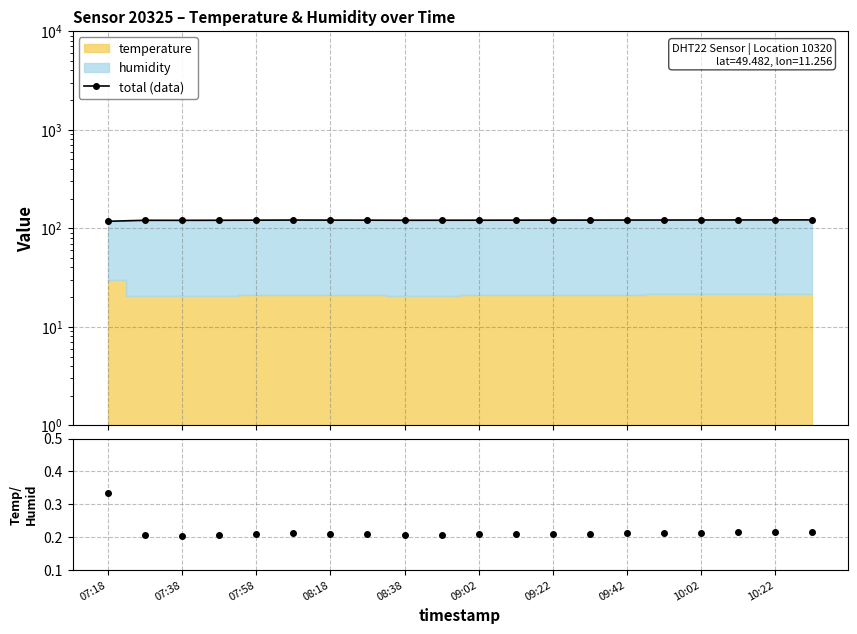

Approximately how many times larger is the value at 07:38 compared to 07:18?

1.0